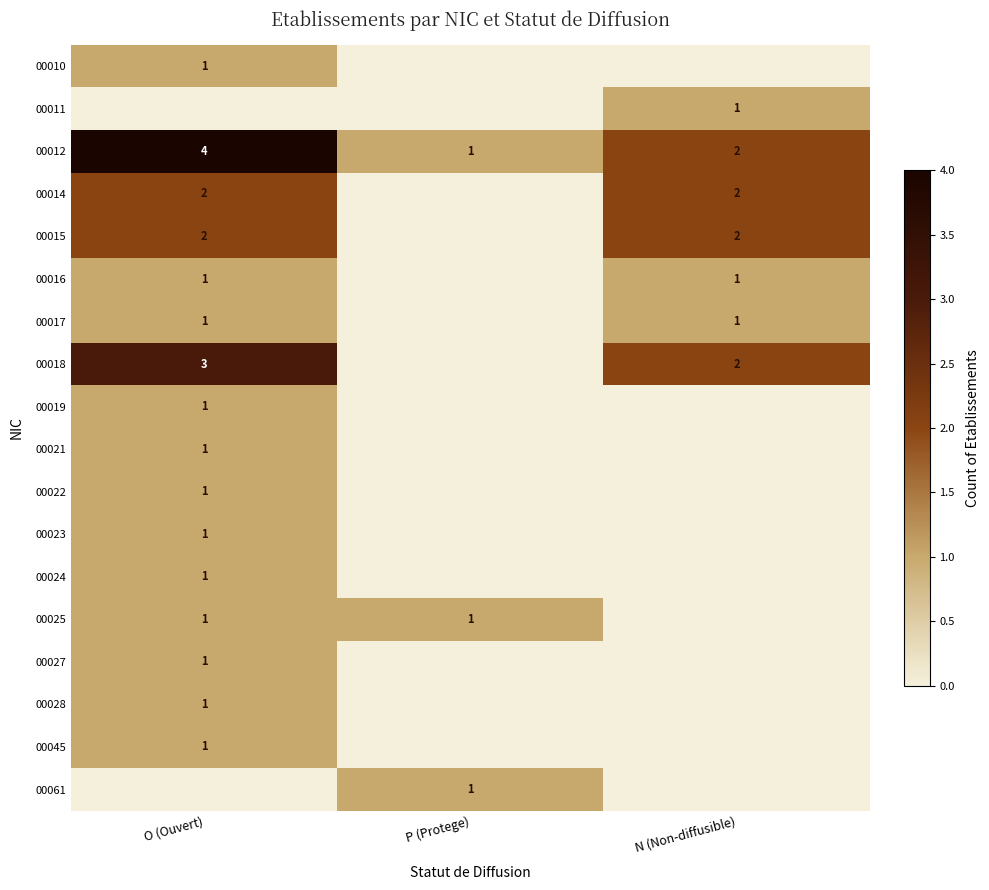

True or false: 00061 has a value of 0 at P (Protege).

False